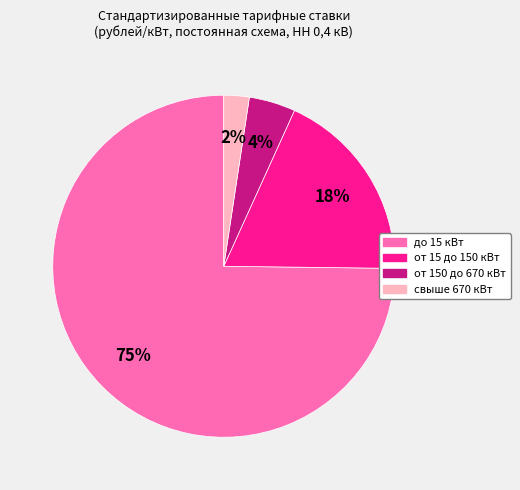

Do от 150 до 670 кВт and от 15 до 150 кВт together represent more than half of the pie?

No